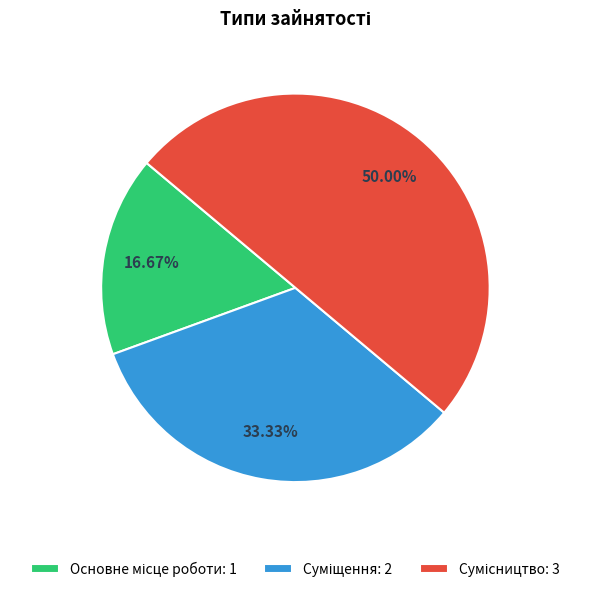

Count the number of slices in the pie.

3